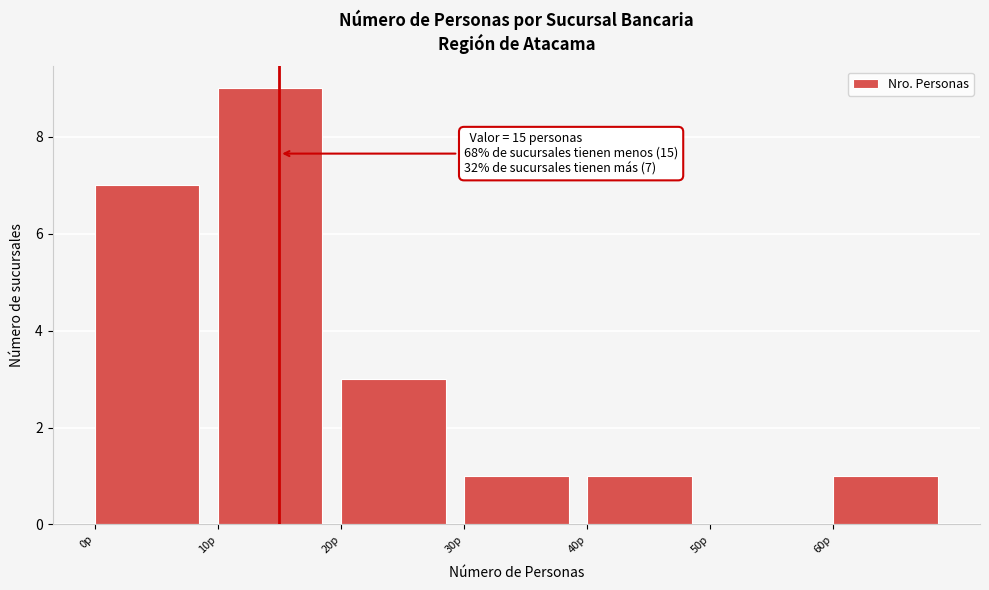

Which range on the x-axis has the tallest bar?

10 to 20